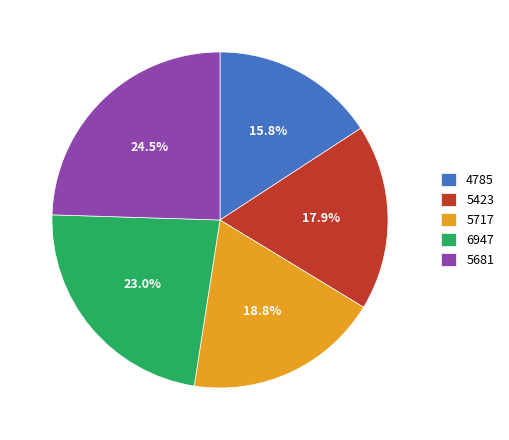

Is there a majority slice in this chart?

No